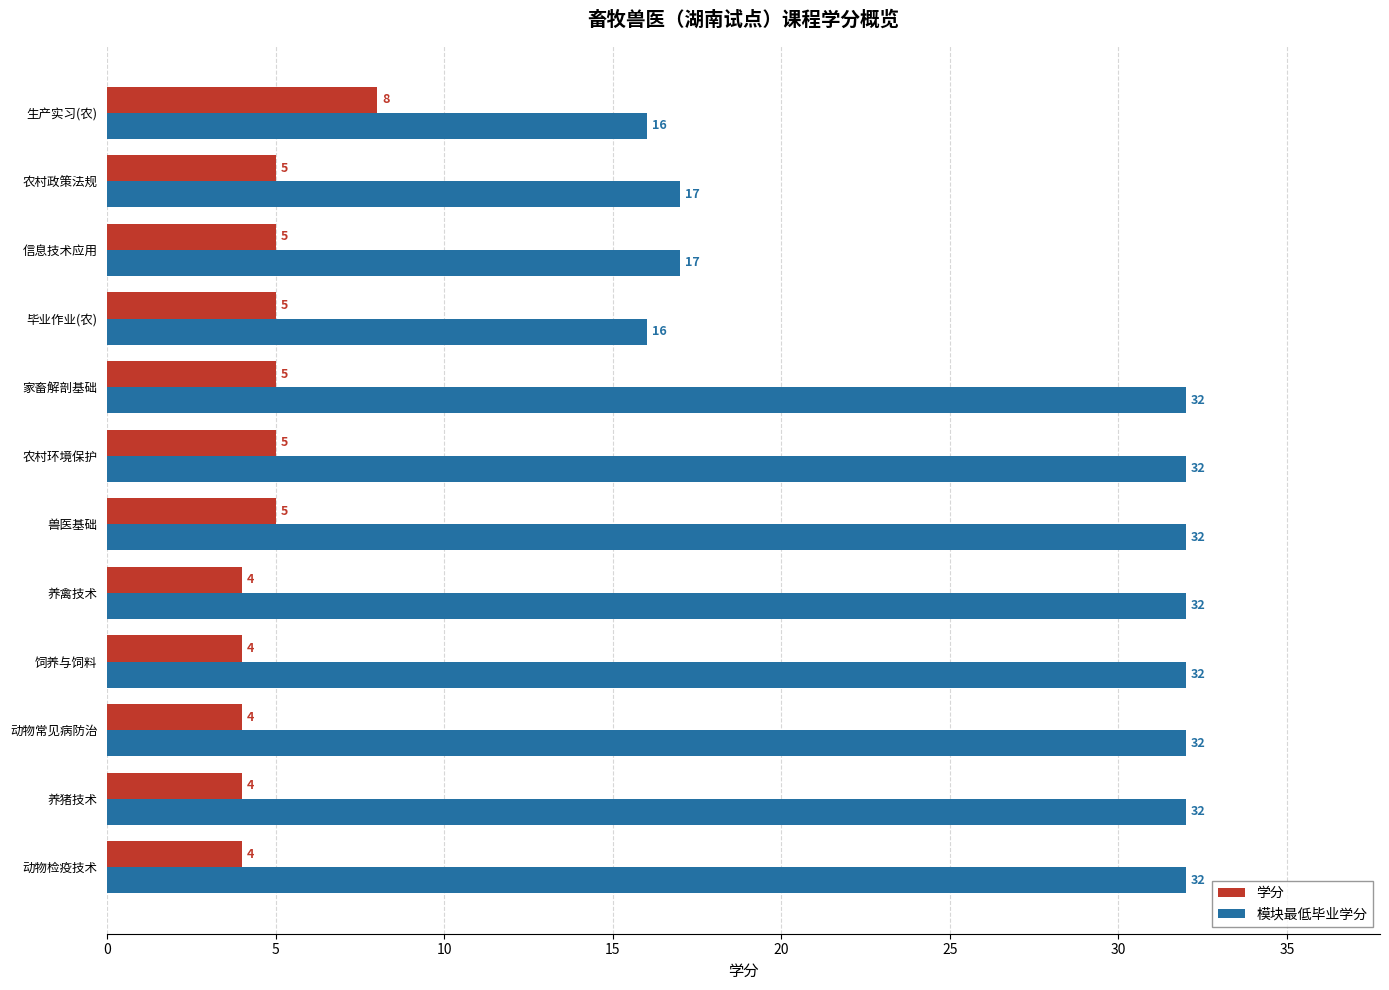

What are all the series names shown in the legend?

学分, 模块最低毕业学分